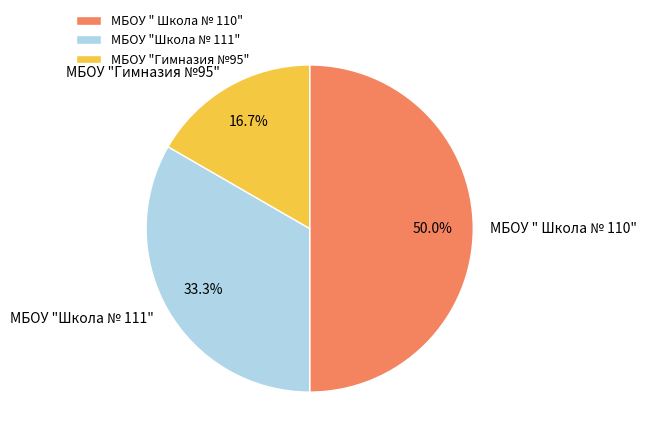

Which slice is the largest?

МБОУ " Школа № 110"